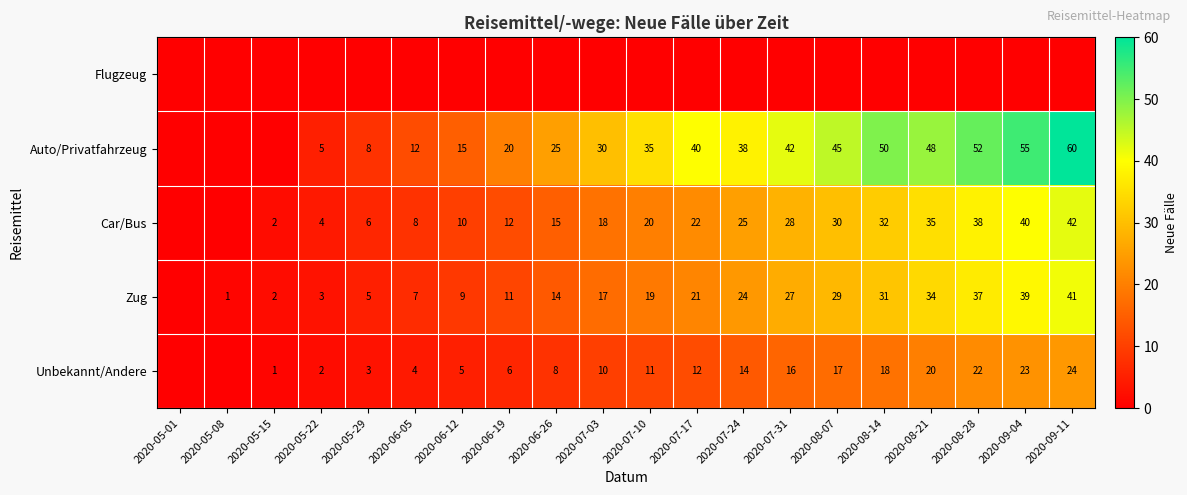

Is the value of Auto/Privatfahrzeug at 2020-06-19 greater than the value of Car/Bus at 2020-06-12?

Yes